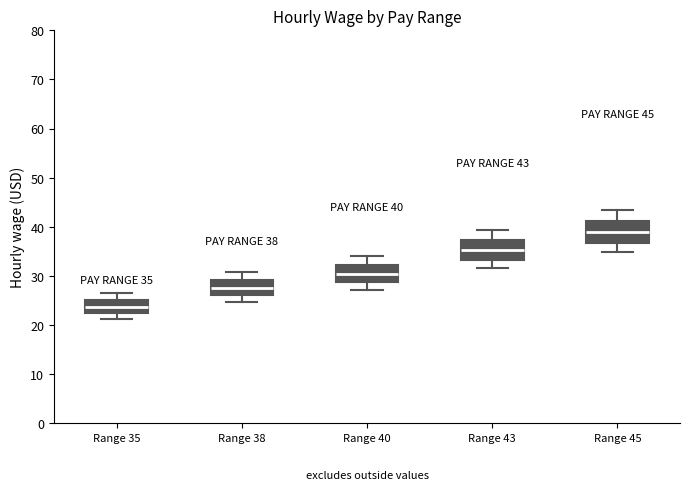

Which box has the highest median line?

Range 45